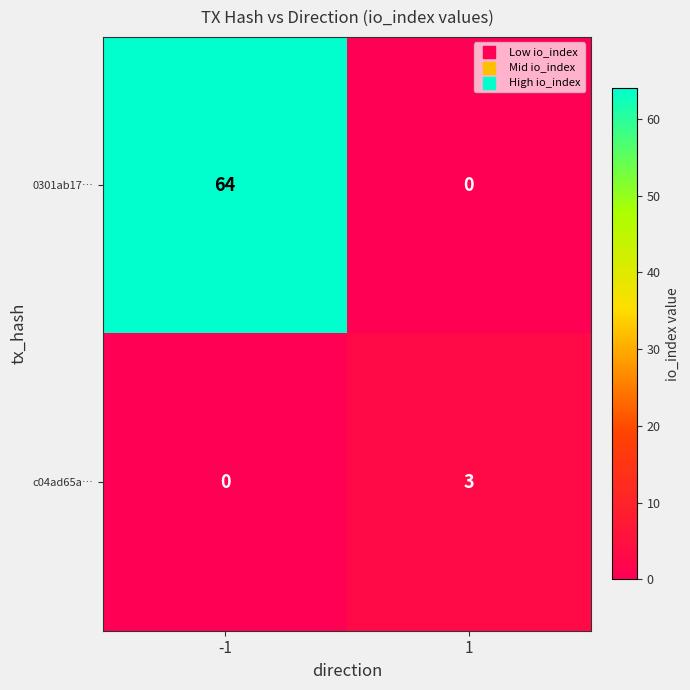

Rank the series by their average value, from lowest to highest.

c04ad65a…, 0301ab17…